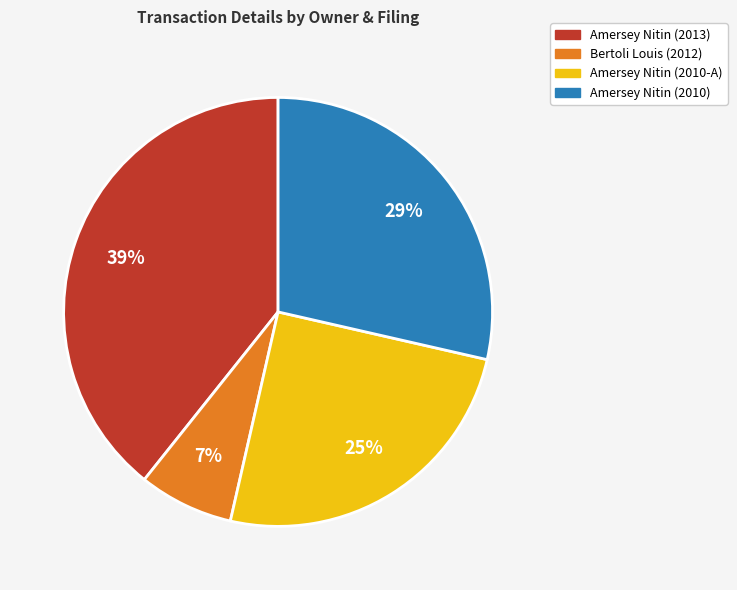

Count the number of slices in the pie.

4